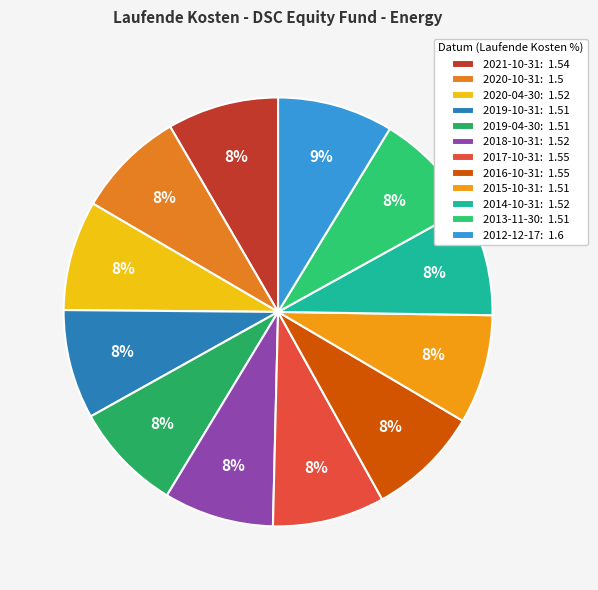

The 2018-10-31 slice represents 8% of the pie. True or false?

True